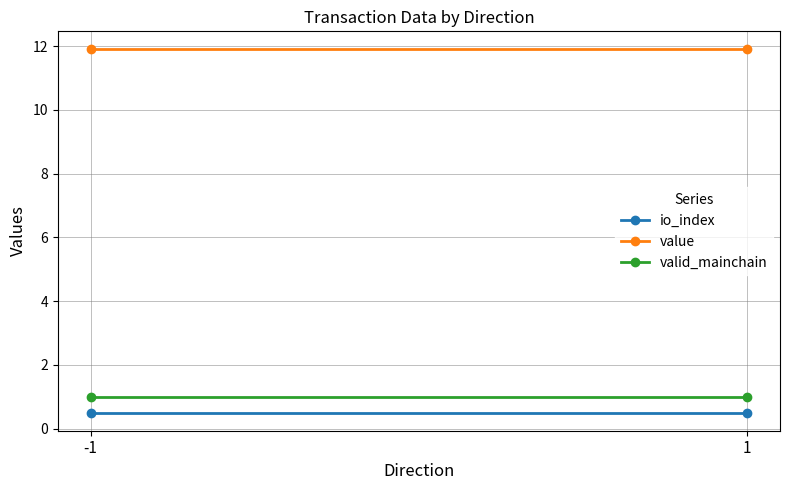

Which has a higher value, -1 or 1?

-1